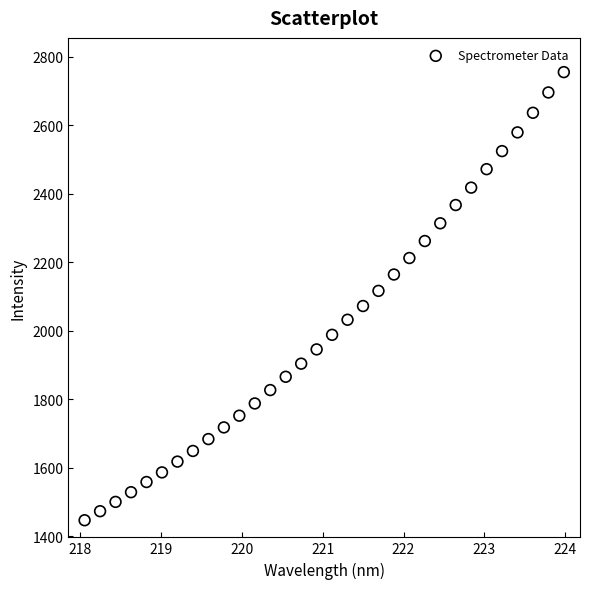

What is the range of Y values (max minus min)?

1309.0